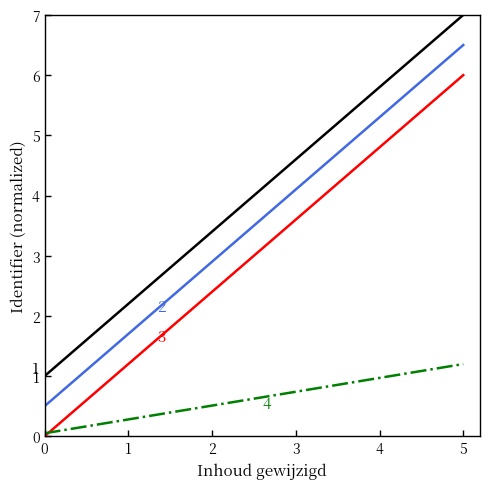

How many categories are shown in the chart?

5